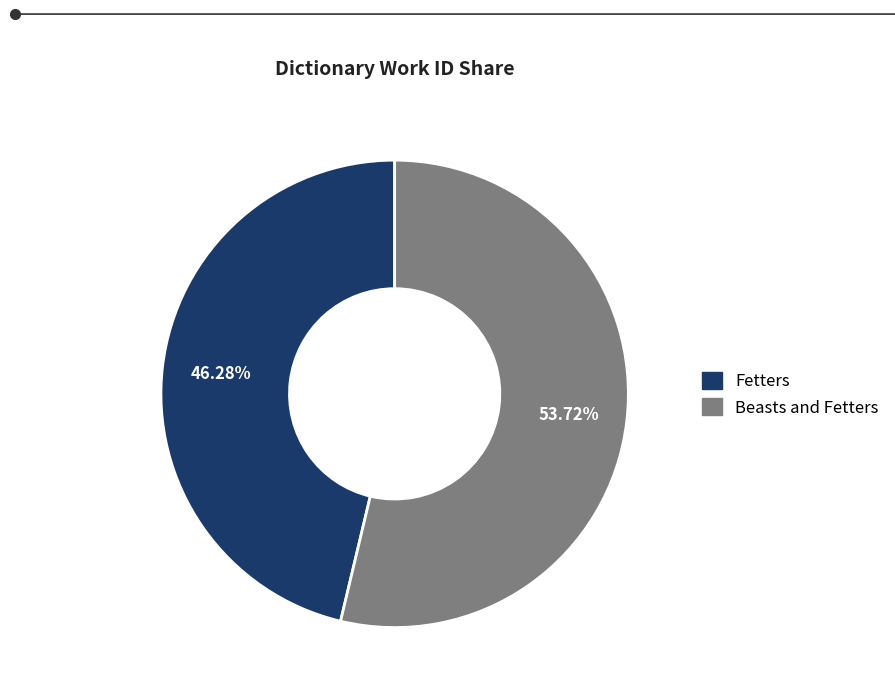

How many segments does this pie chart have?

2